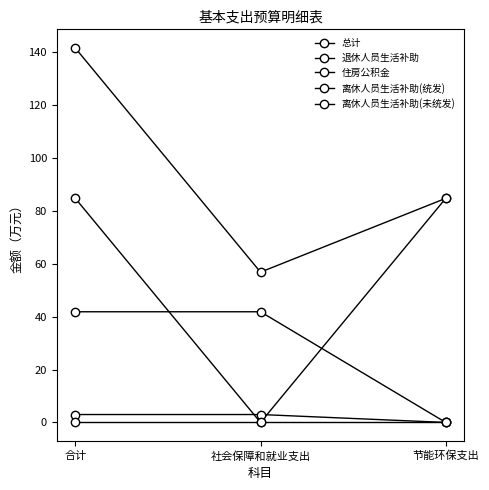

What is the label of the 1st point from the right?

节能环保支出